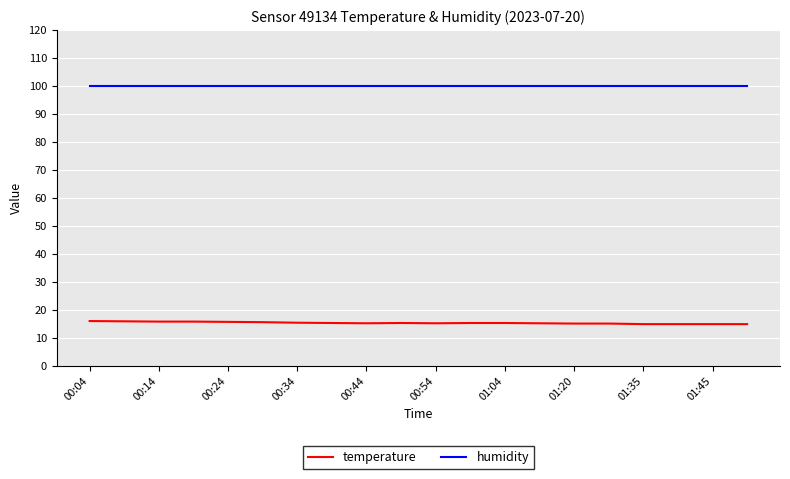

What is the smallest value displayed?

14.9